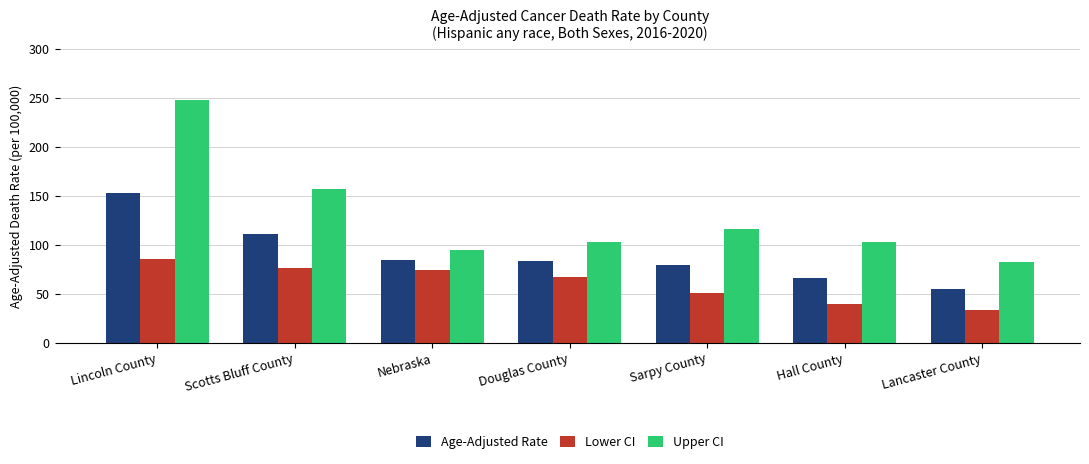

Where does the Upper CI series first go above 103?

Lincoln County